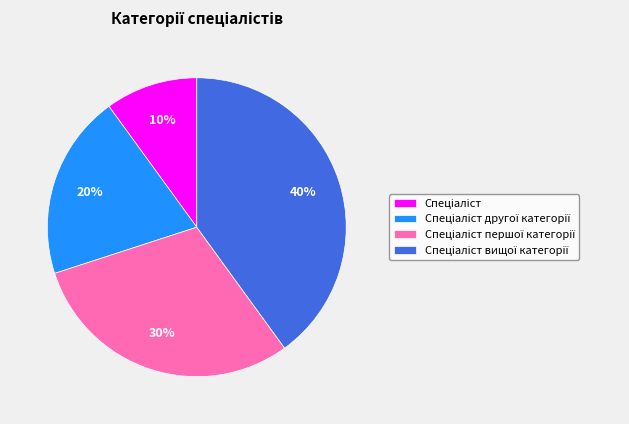

Is there a majority slice in this chart?

No